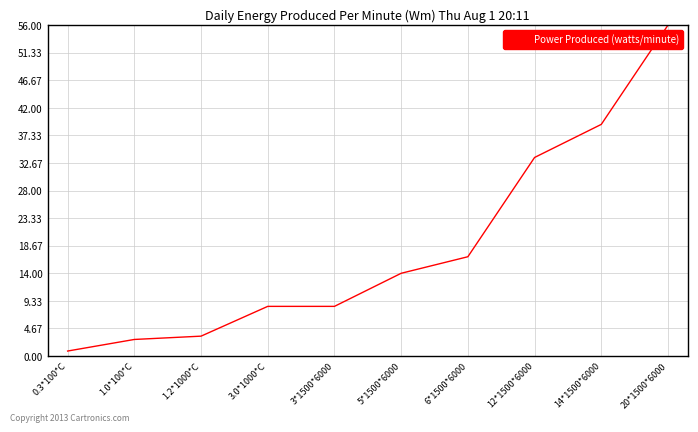

What position from the right is 1.0*100*C?

9